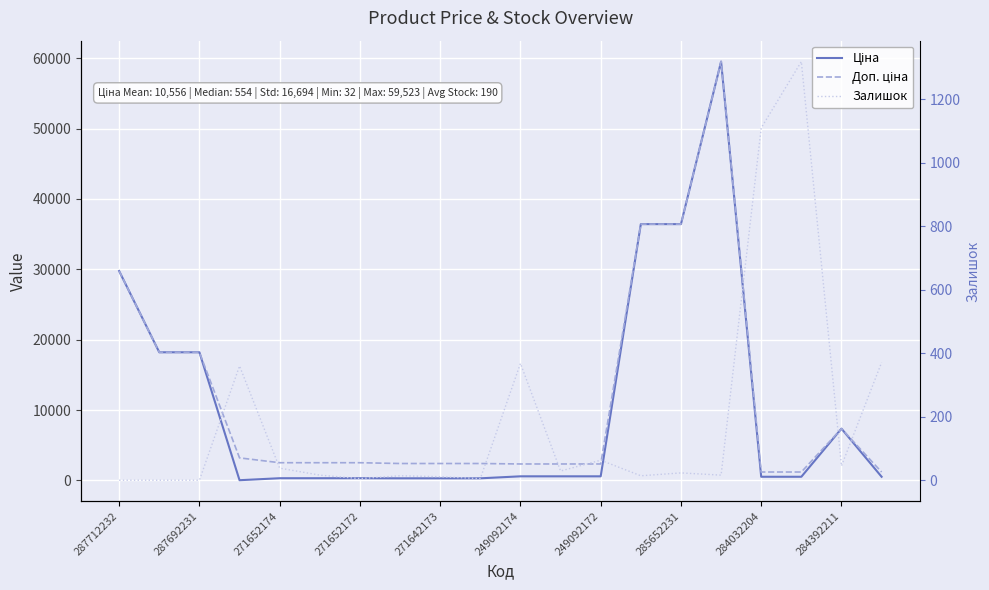

True or false: Ціна and Доп. ціна cross at least once.

False